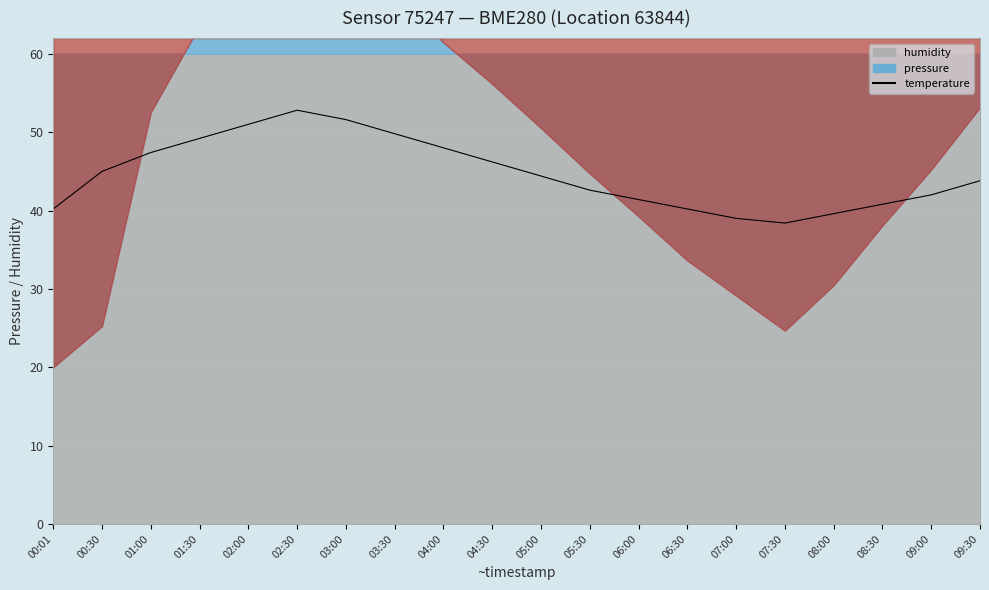

What is the value of the 11th point from the left?

44.4